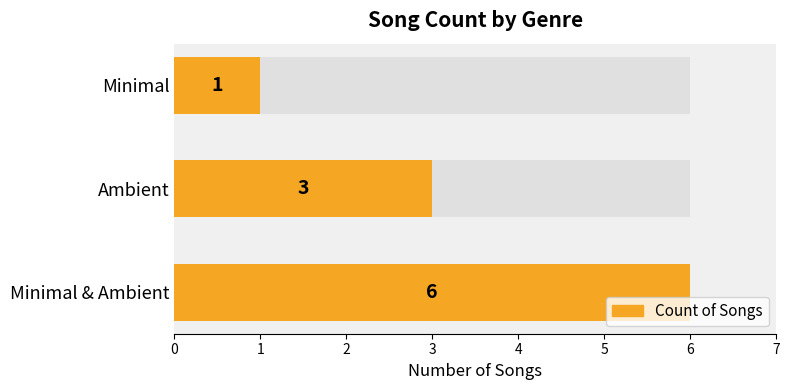

Count the values in the range 1 to 6.

3